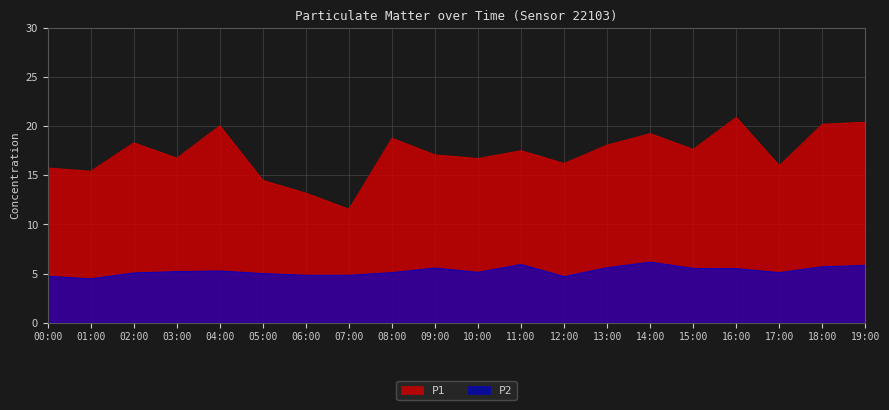

Which has a higher value, 09:00 or 02:00?

02:00